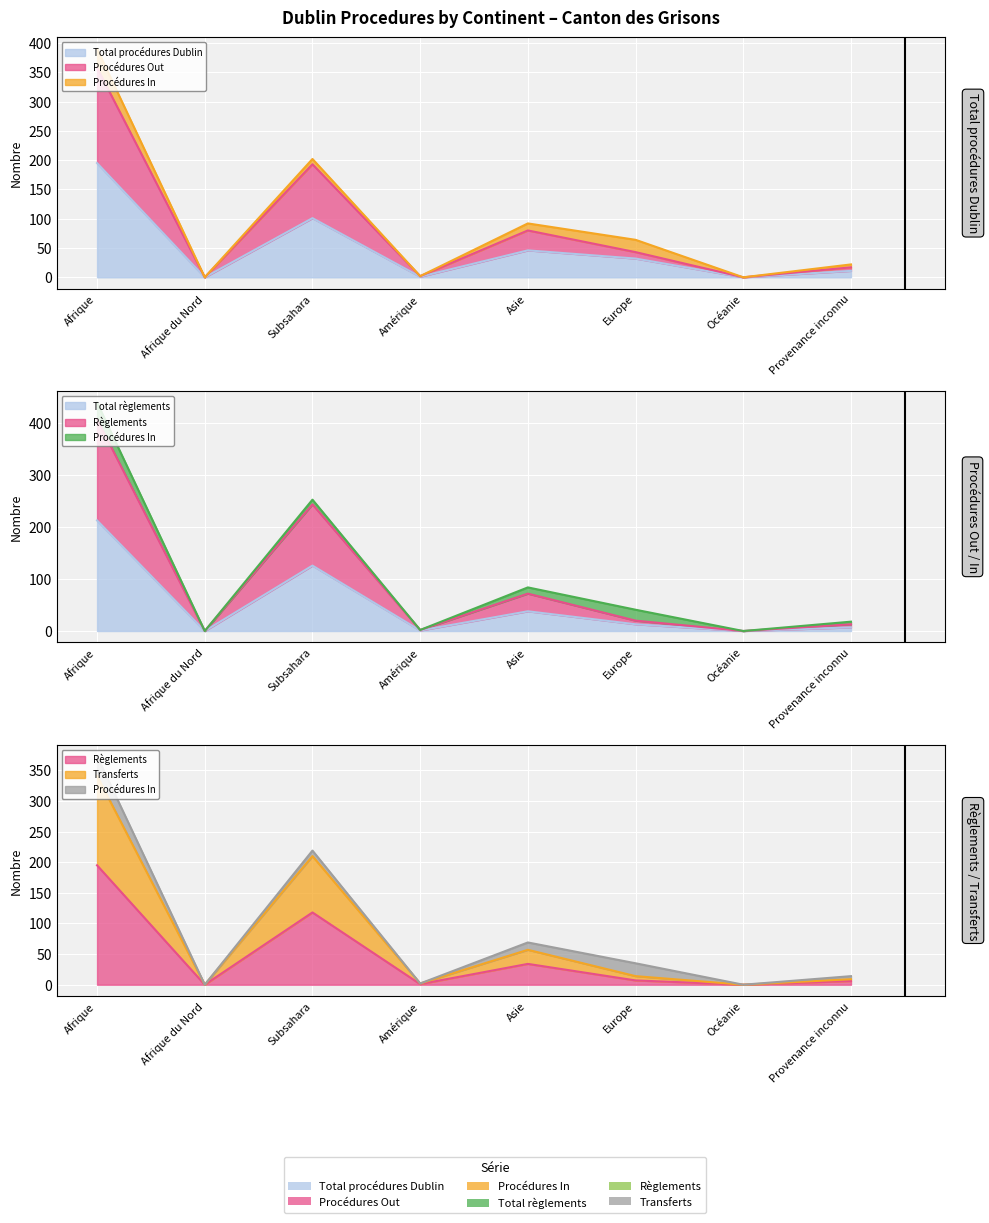

Rank the series by their maximum value, from highest to lowest.

Procédures Out, Transferts, Total règlements, Total procédures Dublin, Règlements